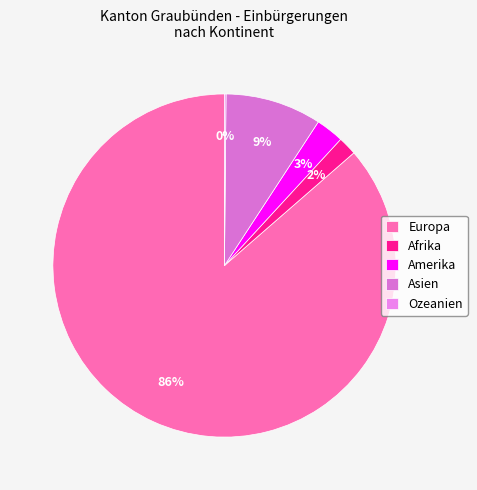

Is it true that Afrika is 2% of the pie?

True